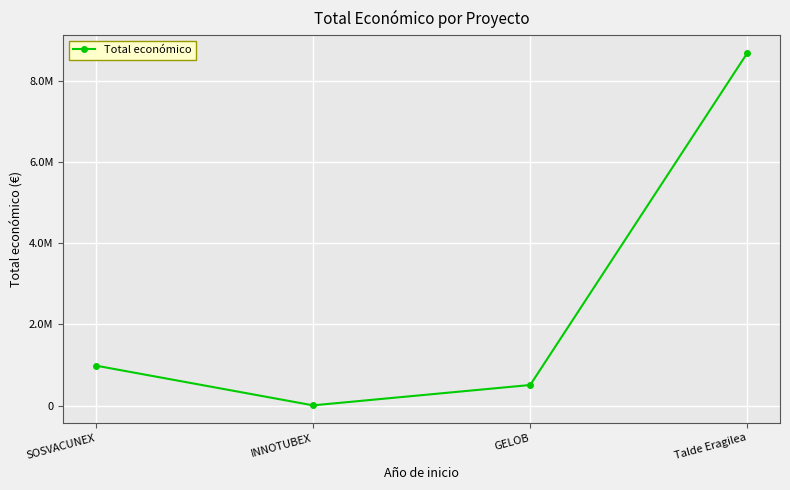

What is the maximum value shown in the chart?

8686325